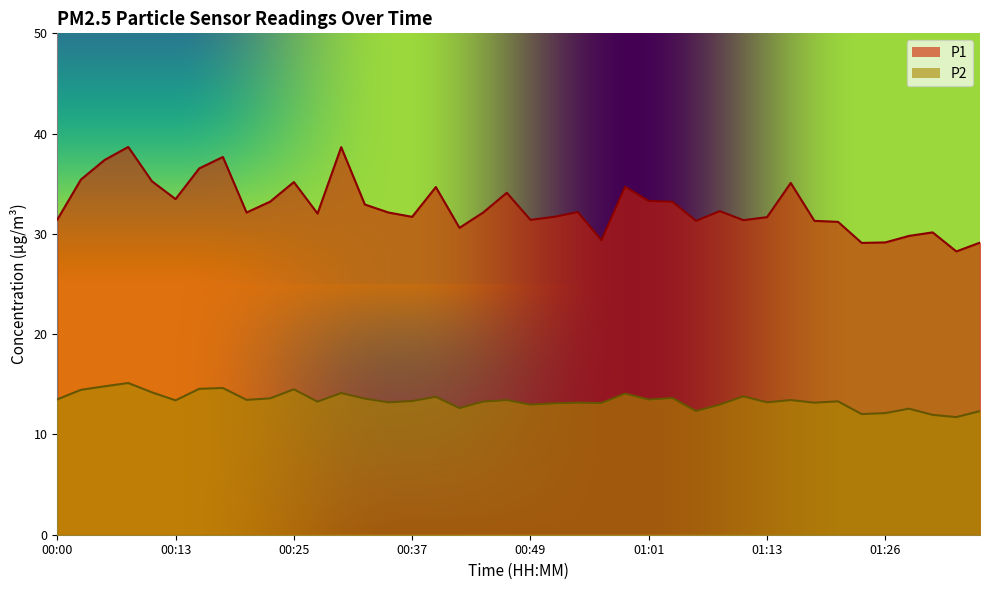

At which category does the chart reach its minimum across all series?

01:36